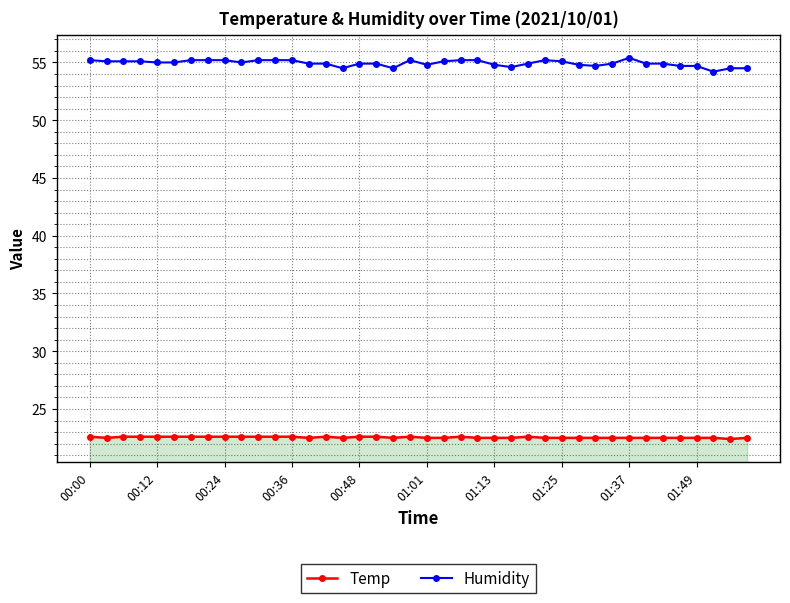

True or false: Humidity has more than 2 interior local peaks.

True